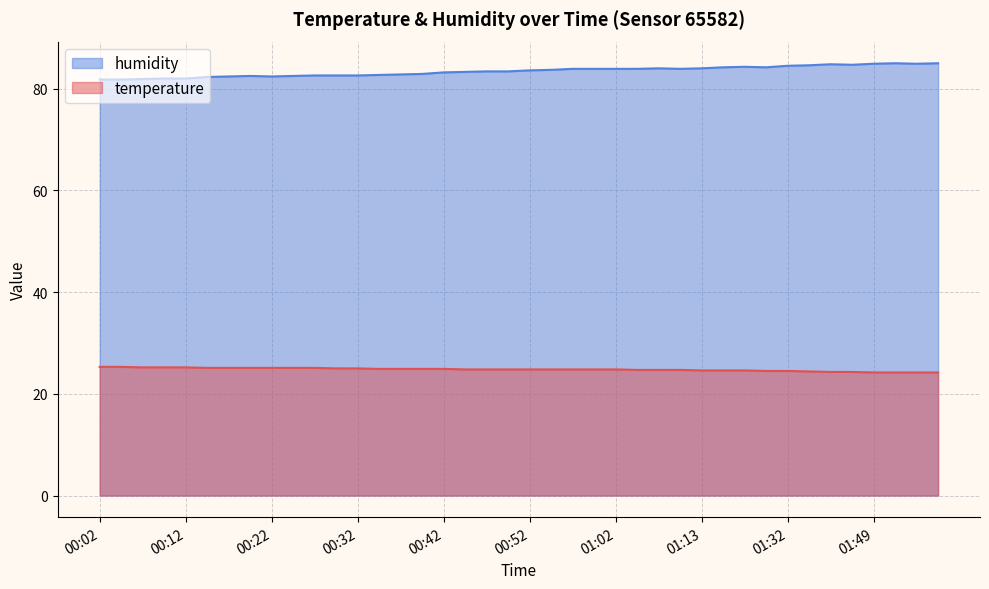

How many data points does each series have?

40